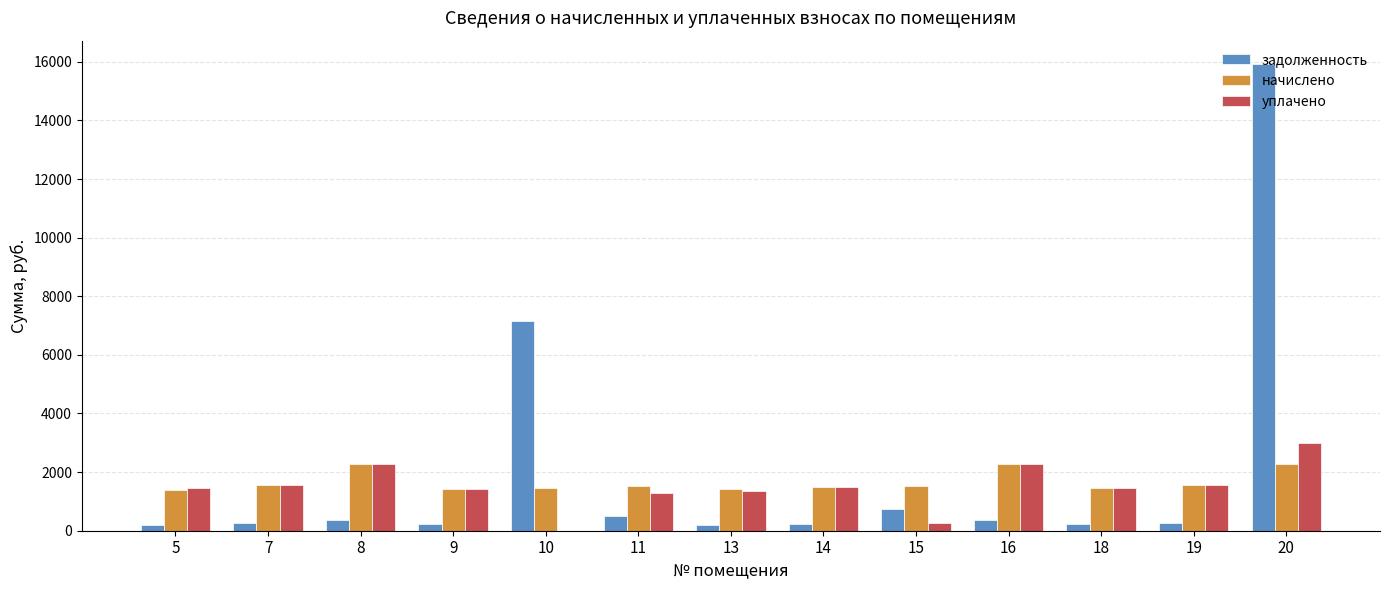

Are the bars grouped side by side (vs. stacked)?

Yes